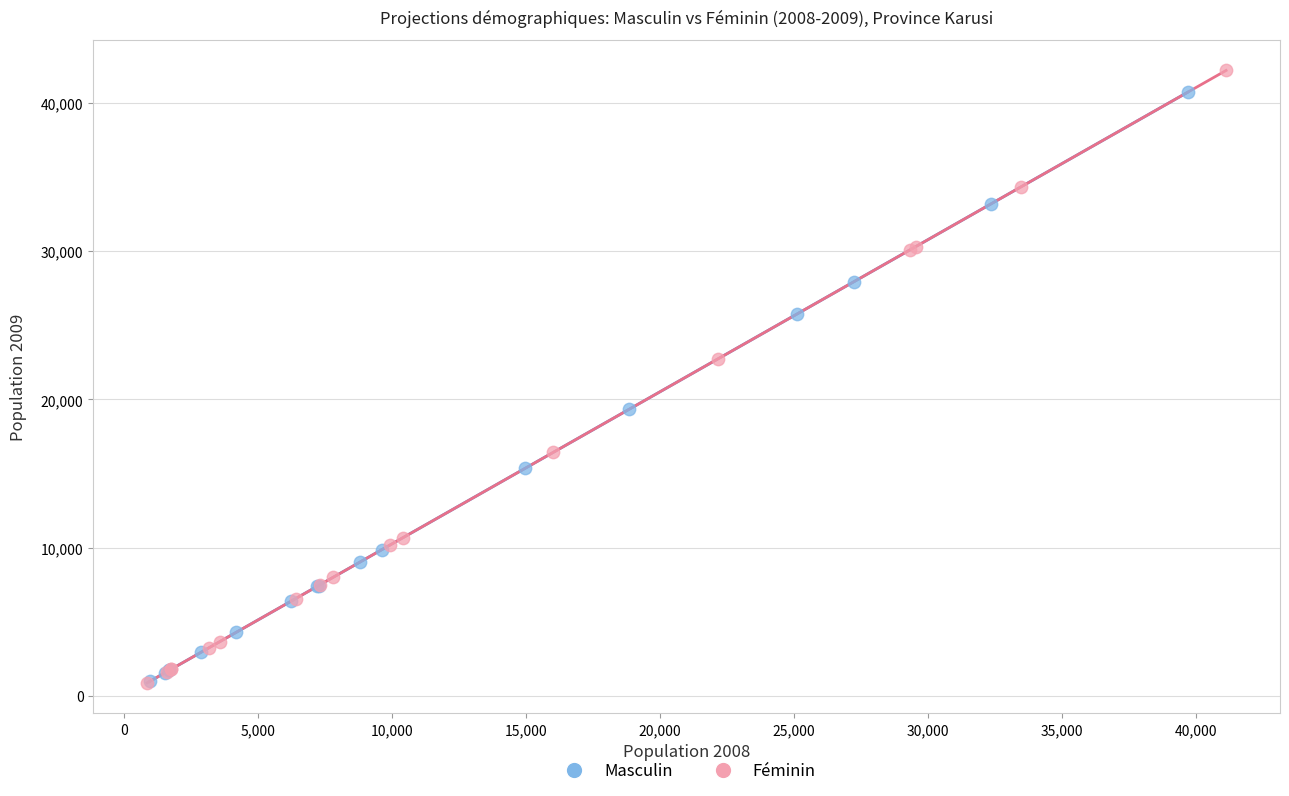

Which series has the largest Y range (max minus min)?

Féminin